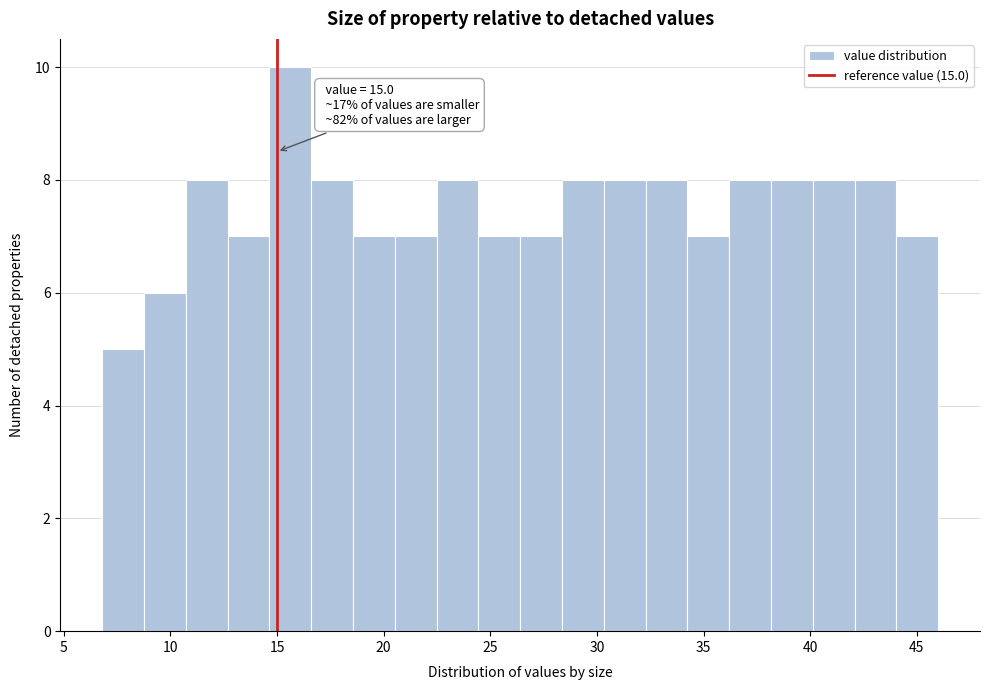

Read against the x-axis, roughly where is the centre of the tallest bar?

15.5